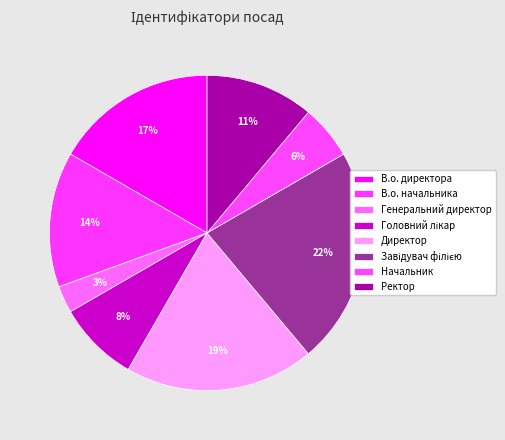

Count the number of slices in the pie.

8